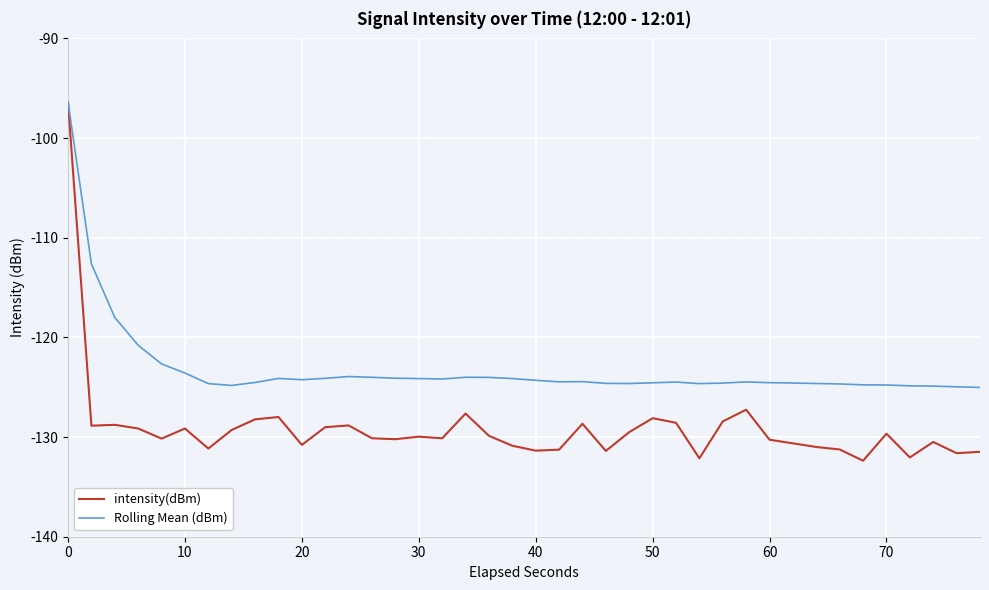

What is the maximum value for Rolling Mean (dBm)?

-96.4